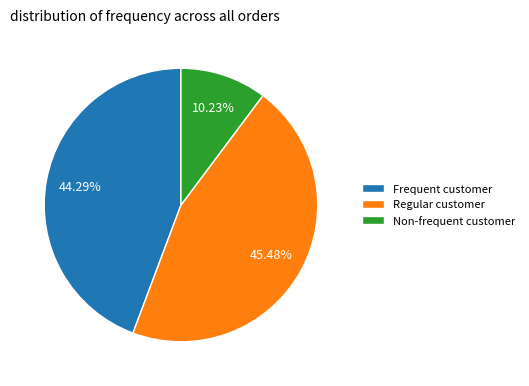

What is the ratio of the value at Frequent customer to the value at Regular customer?

1.0